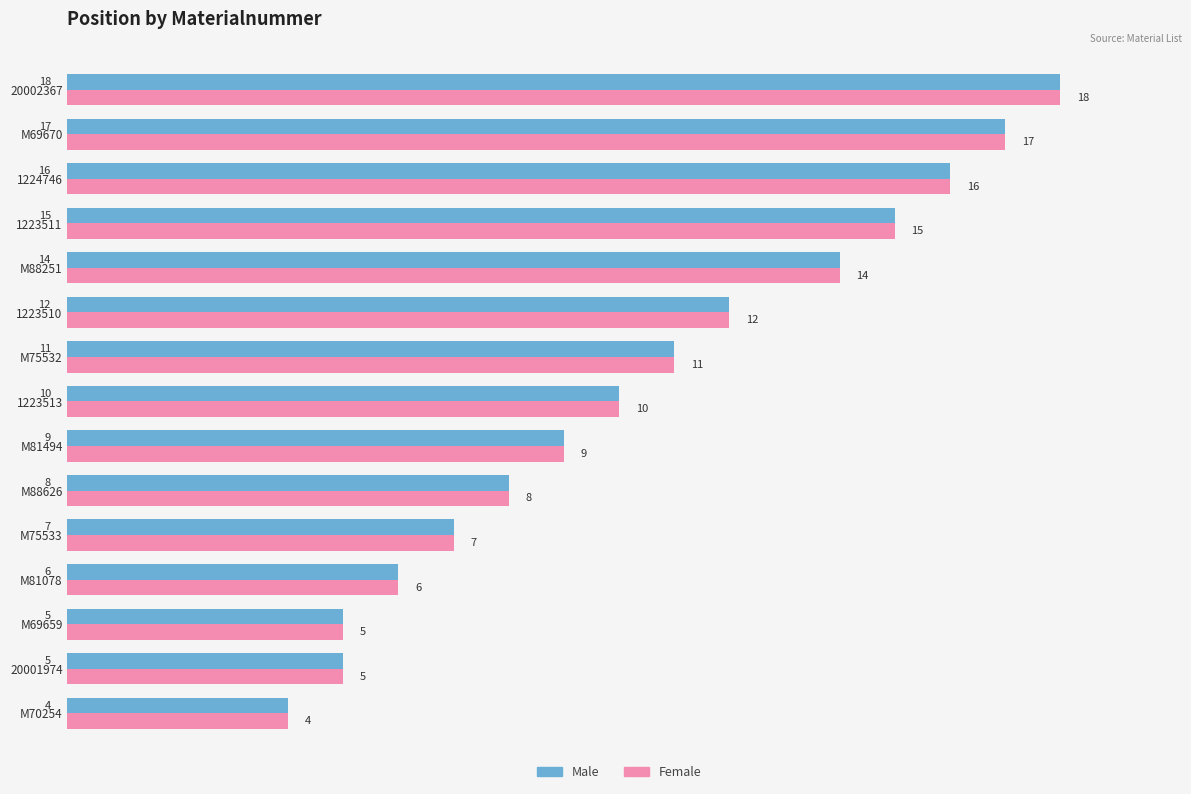

The value of Male at M88251 is 14. True or false?

True